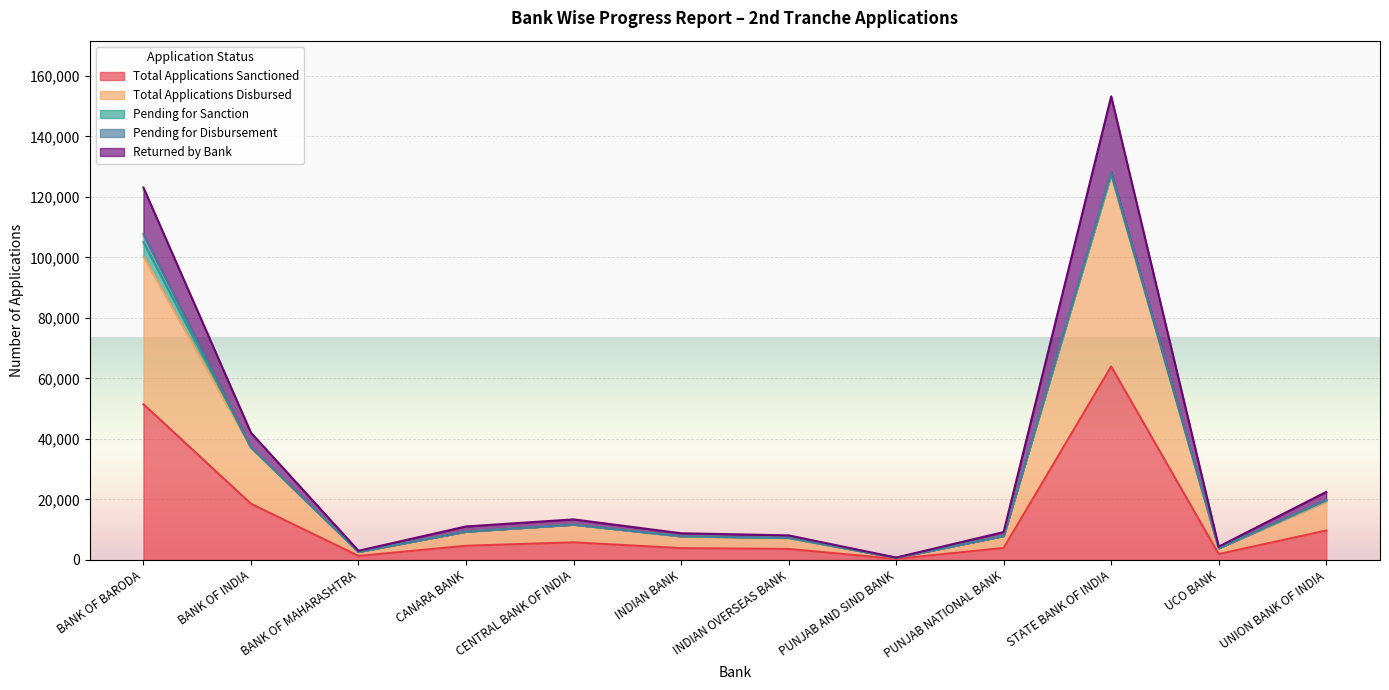

At which label does Total Applications Sanctioned reach its peak?

STATE BANK OF INDIA